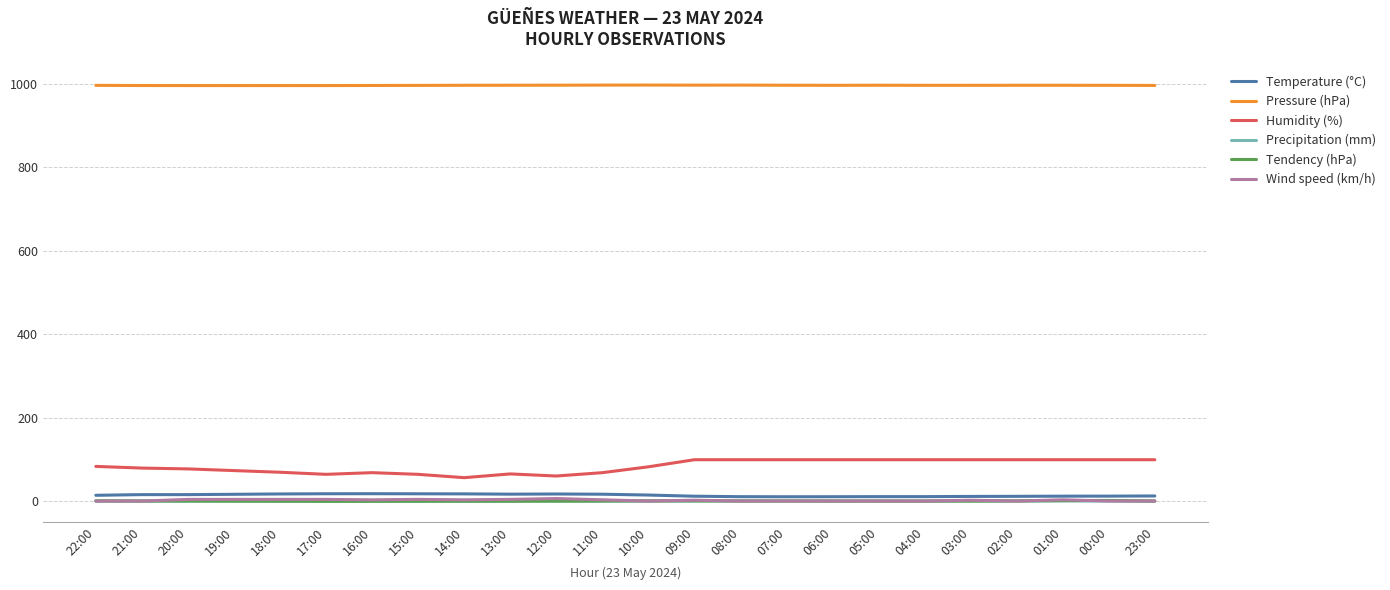

True or false: Pressure (hPa) and Wind speed (km/h) cross at least once.

False